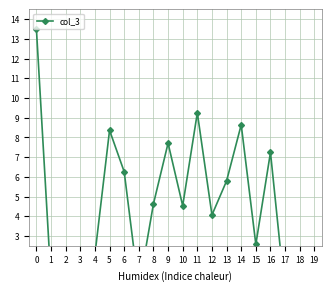

What is the difference between the maximum and minimum values?

13.5